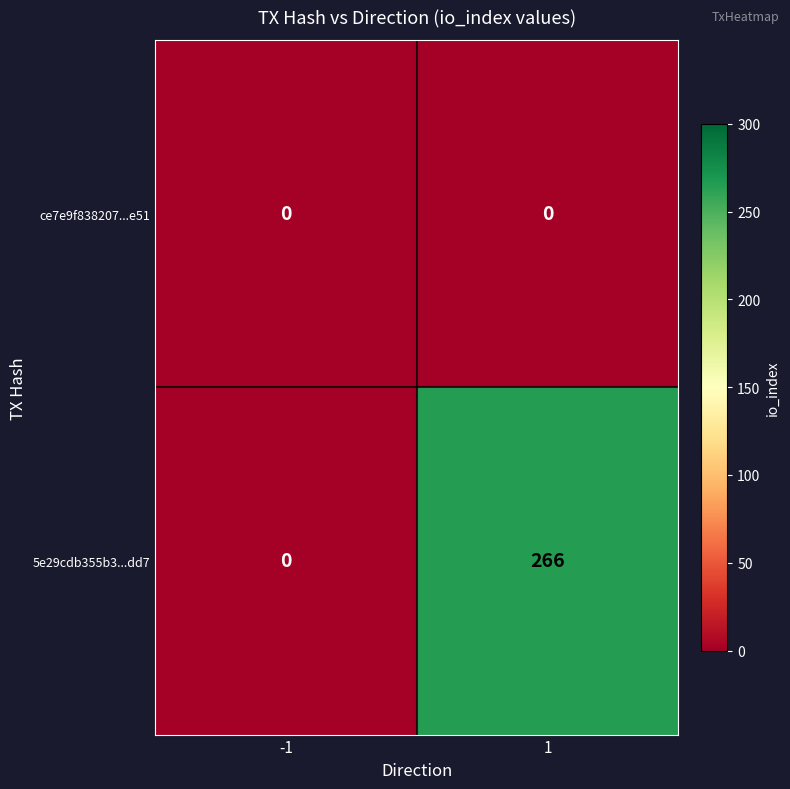

What is the difference between the 5e29cdb355b3...dd7 values at -1 and 1?

266